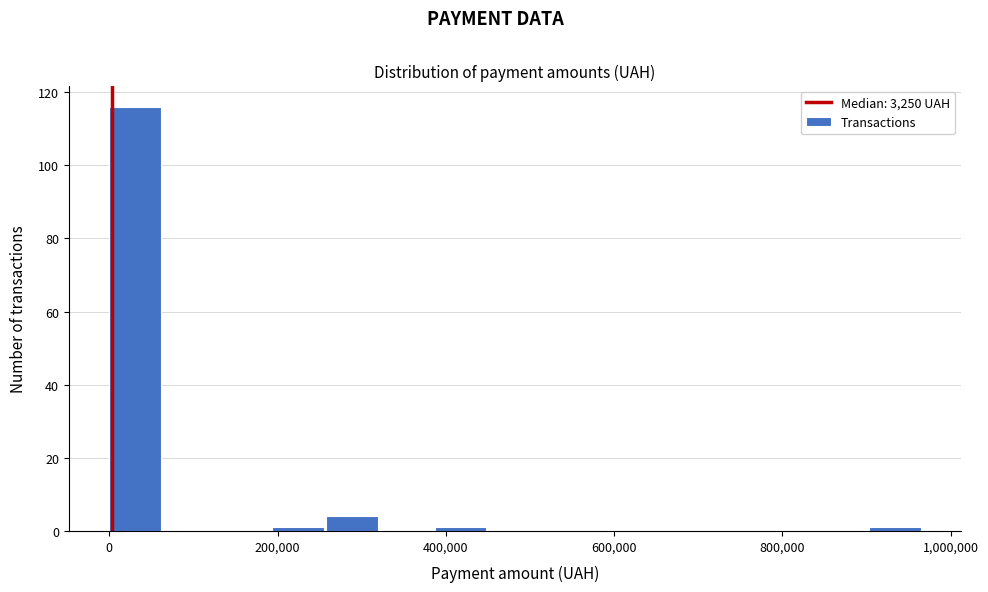

Around what value on the x-axis is the tallest bar? Give the approximate position of its centre, as read against the axis.

40000